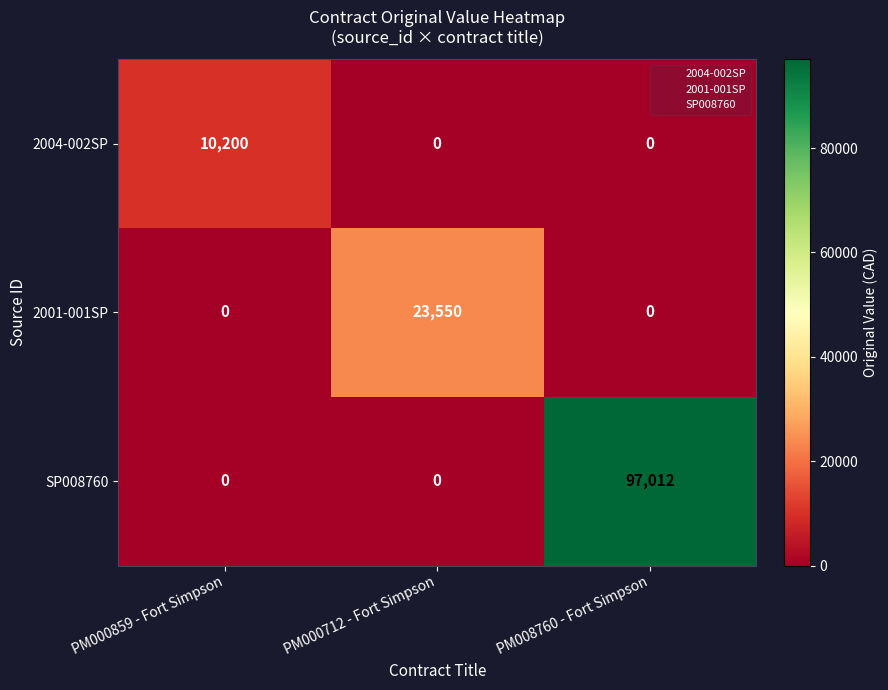

Reading left to right, list all the values displayed in this chart.

2004-002SP: PM000859 - Fort Simpson=10200	PM000712 - Fort Simpson=0	PM008760 - Fort Simpson=0
2001-001SP: PM000859 - Fort Simpson=0	PM000712 - Fort Simpson=23550	PM008760 - Fort Simpson=0
SP008760: PM000859 - Fort Simpson=0	PM000712 - Fort Simpson=0	PM008760 - Fort Simpson=97012